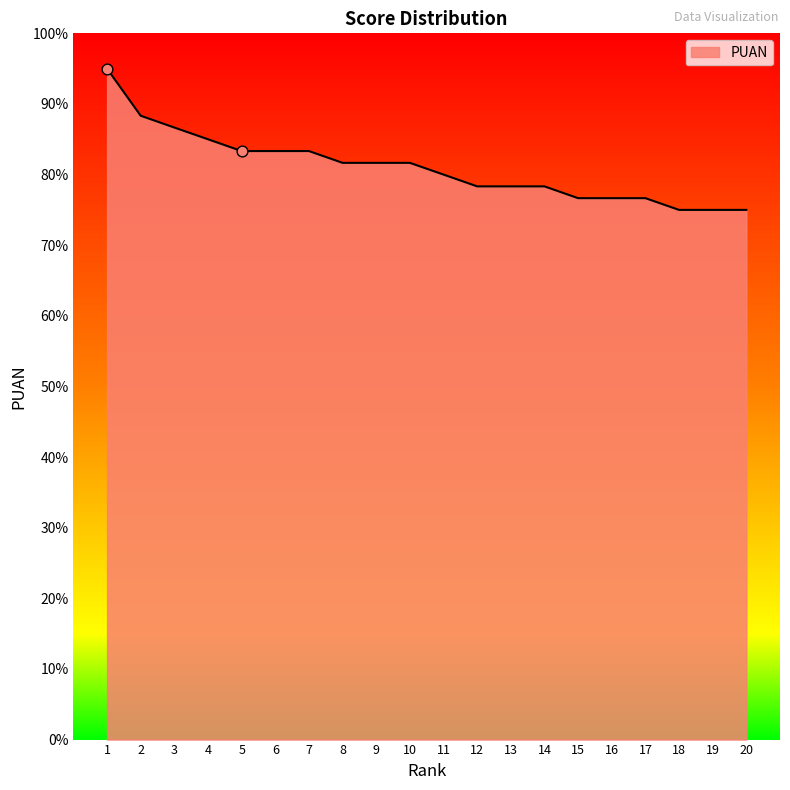

Approximately how many times larger is the value at 16 compared to 3?

0.9